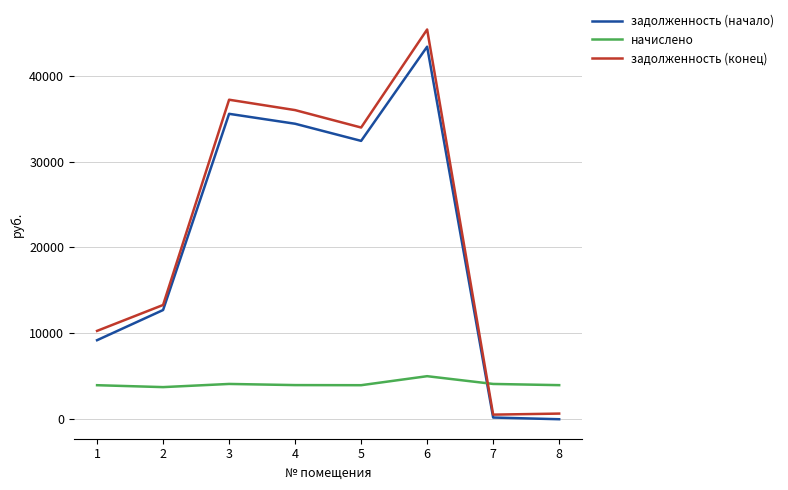

True or false: задолженность (начало) has a value of 198.8 at 7.

True